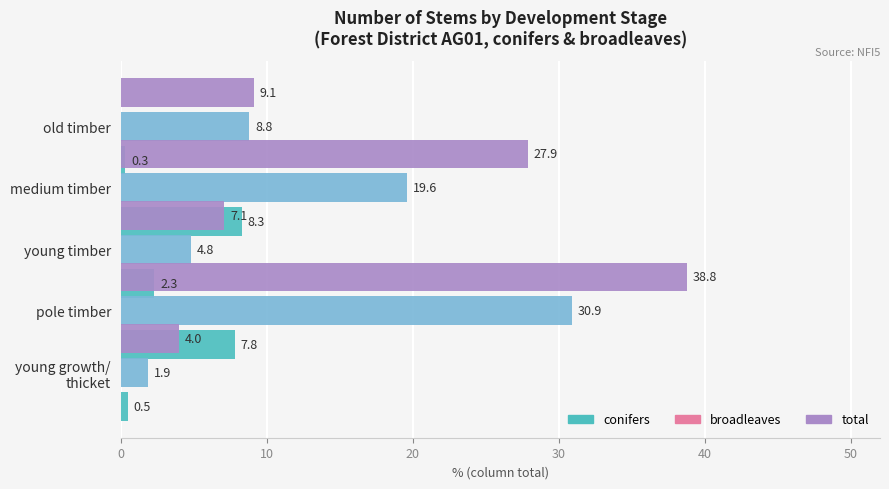

Read the conifers value at young timber.

8.3